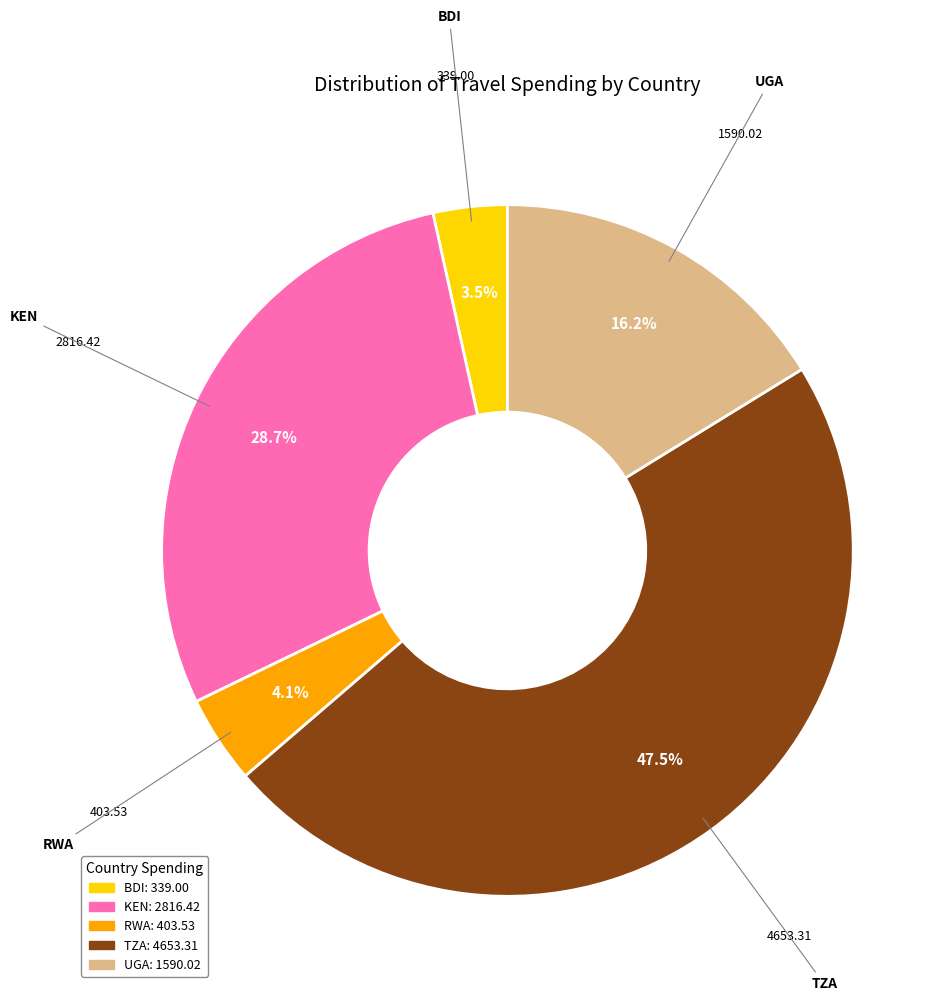

Is there any slice that represents more than half of the pie?

No